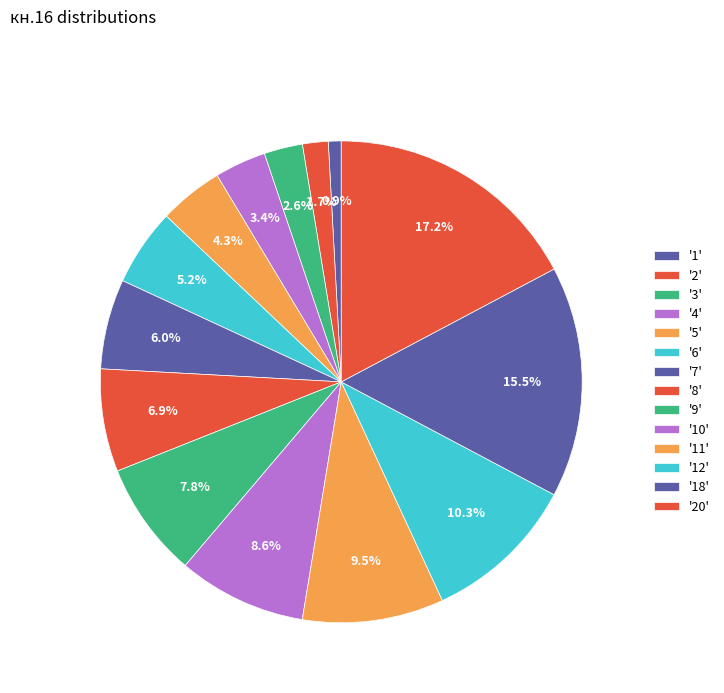

How many segments does this pie chart have?

14